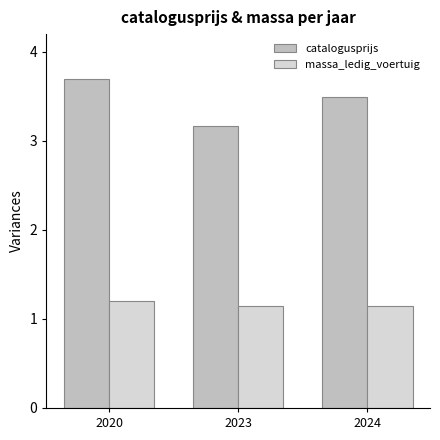

How many series are shown in this chart?

2